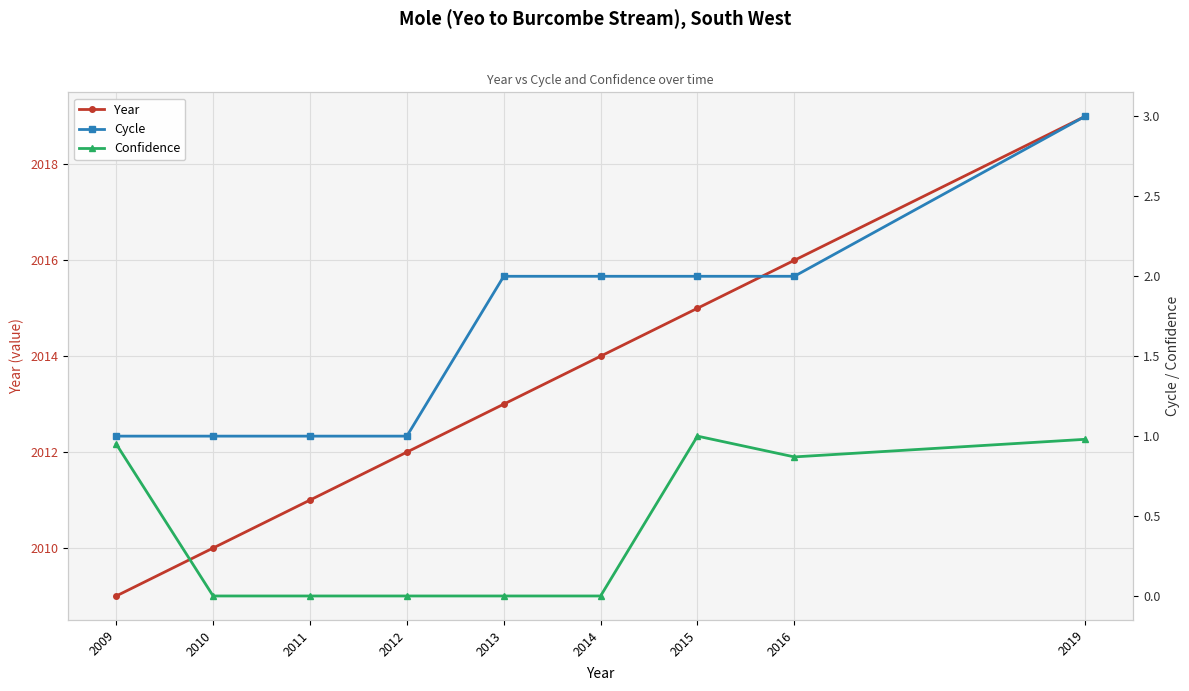

What is the lowest value of the Year series?

2009